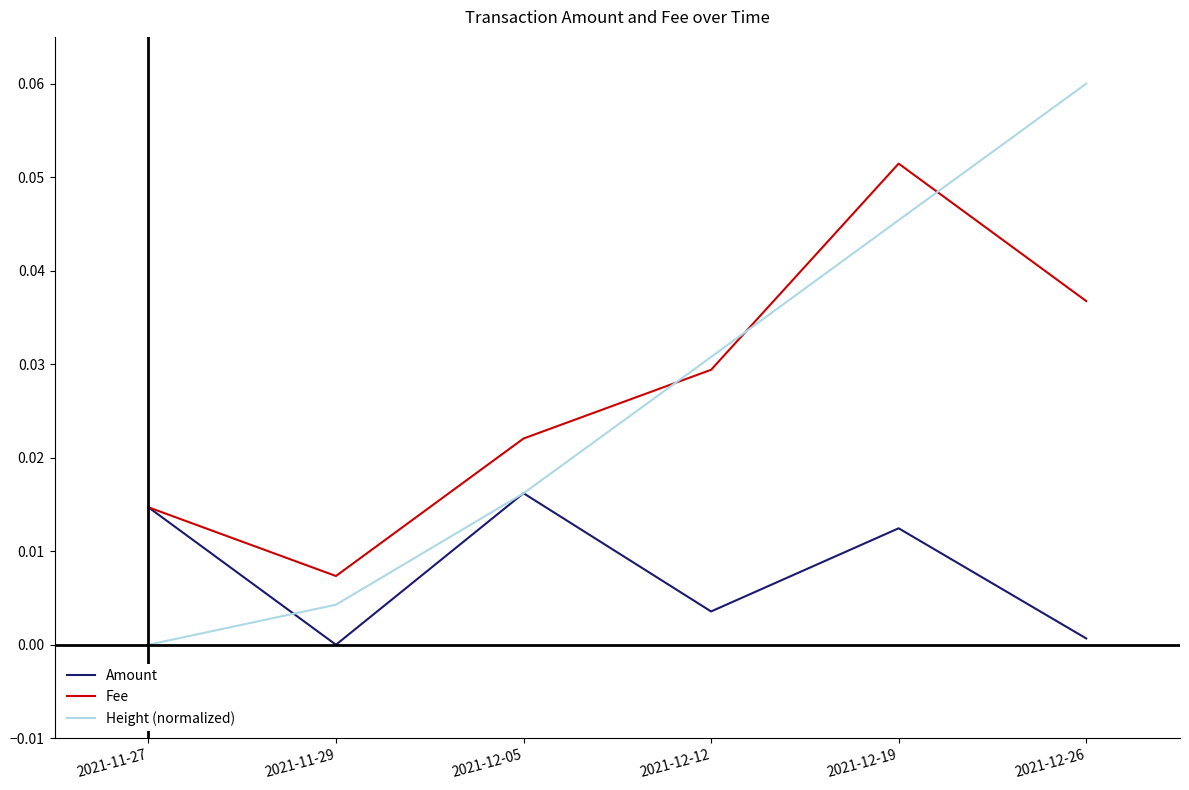

Which series has the largest total across all categories?

Fee